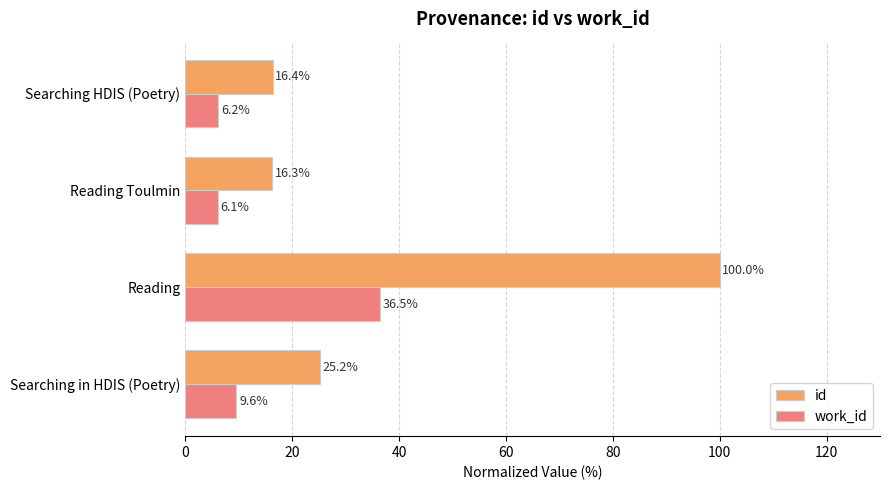

At which label is work_id closest to 21?

Searching in HDIS (Poetry)